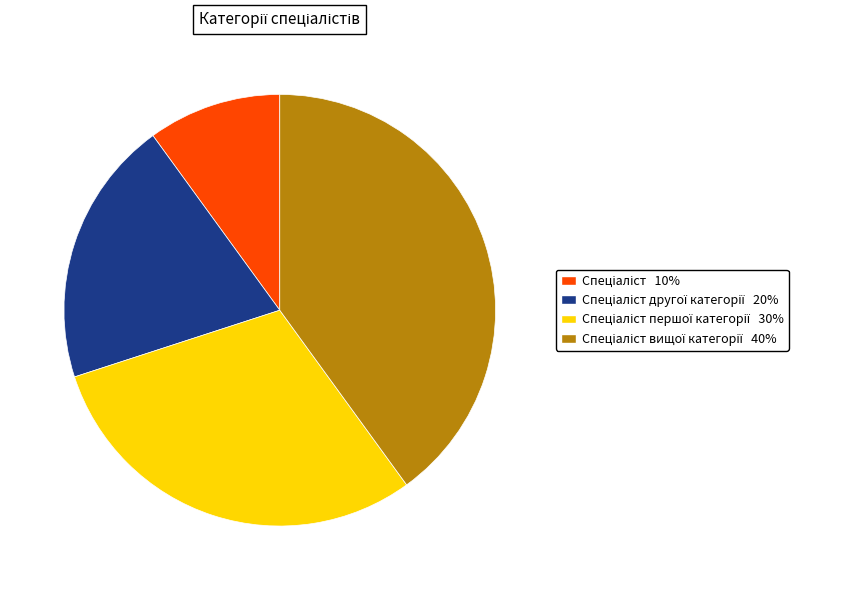

Does any single category account for the majority?

No